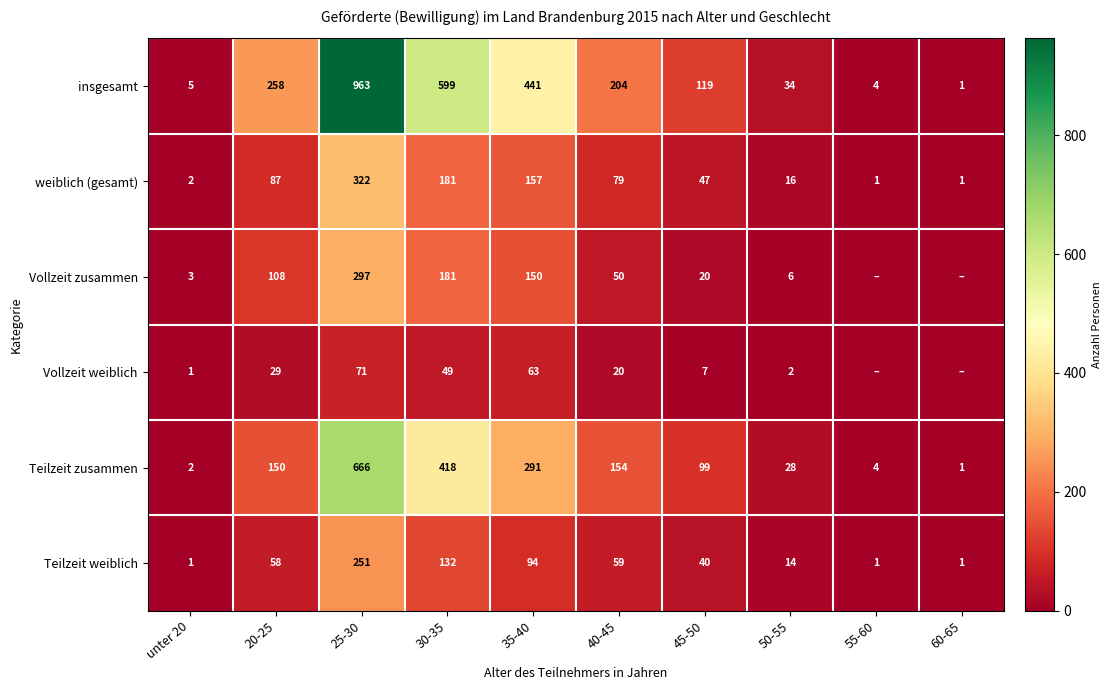

At which label does weiblich (gesamt) reach its peak?

25-30